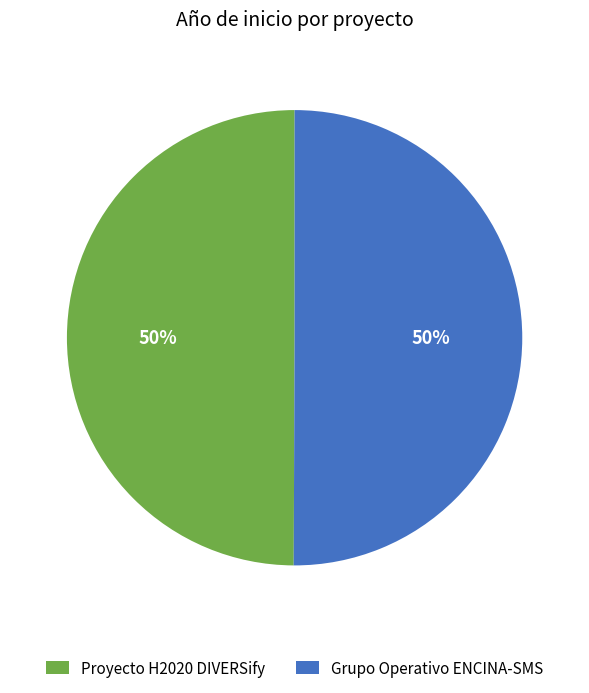

True or false: Grupo Operativo ENCINA-SMS accounts for 56% of the total.

False